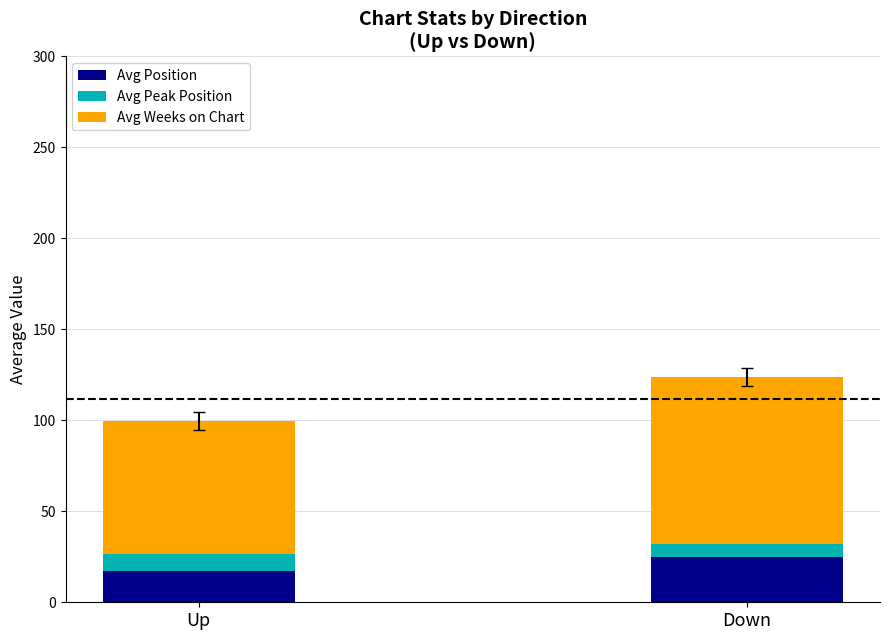

At which label does Avg Position reach its peak?

Down